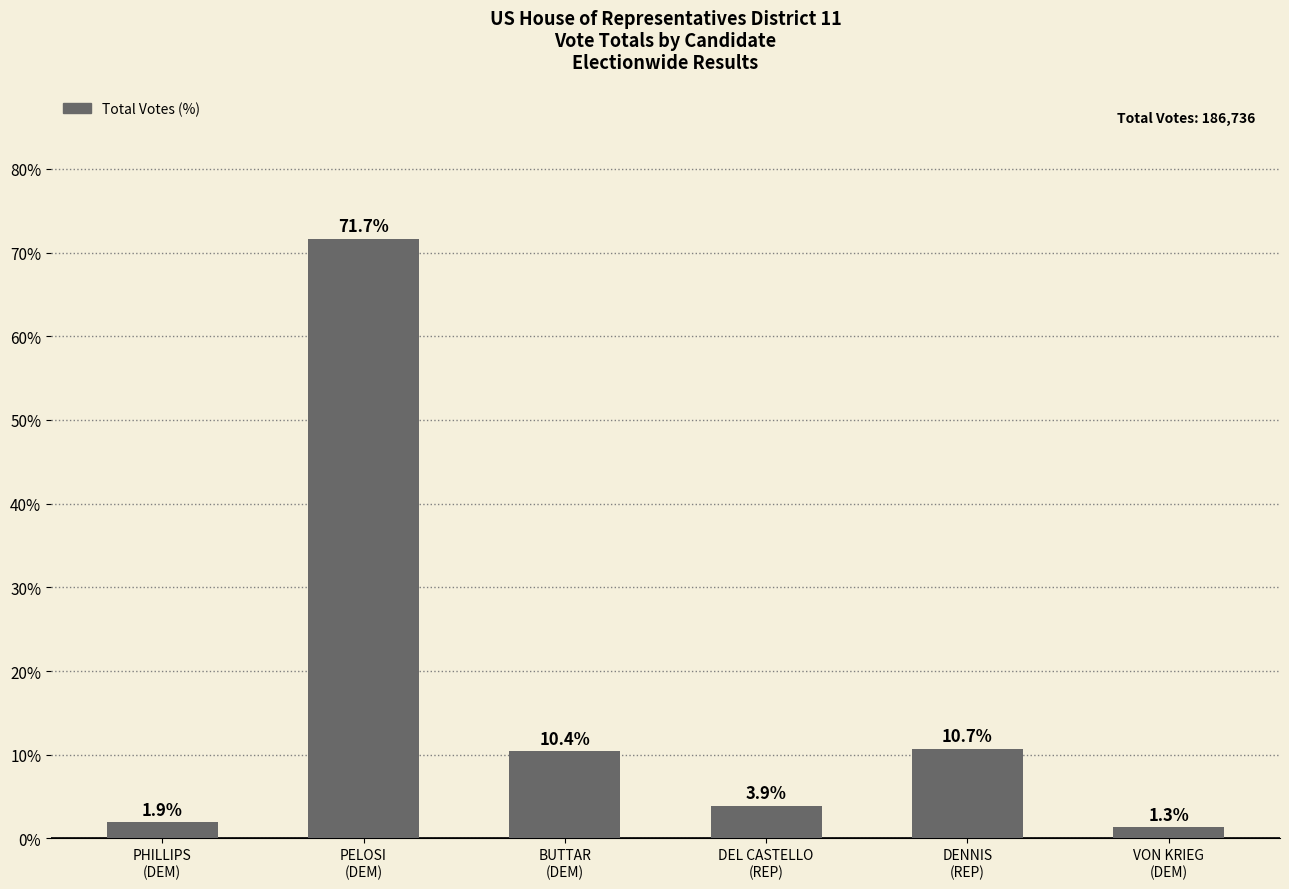

Which label corresponds to the smallest value in the chart?

VON KRIEG
(DEM)